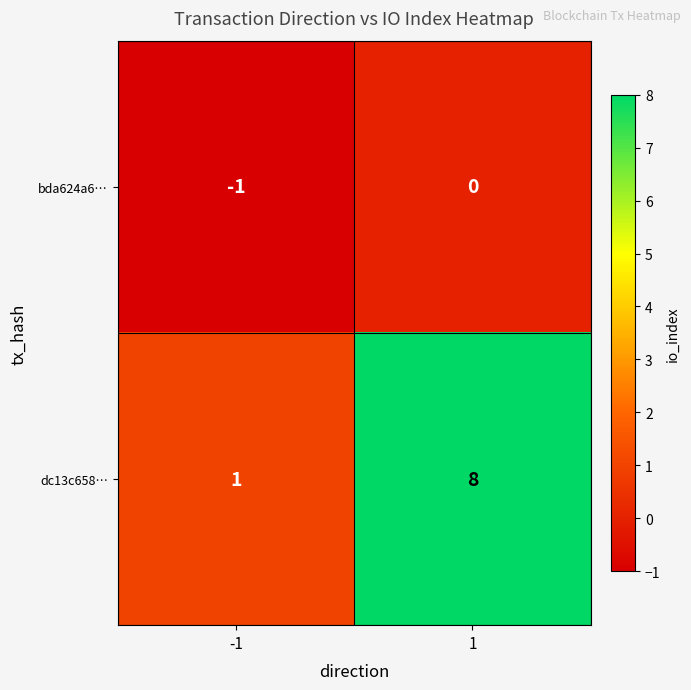

Rank the series by their maximum value, from lowest to highest.

bda624a6…, dc13c658…